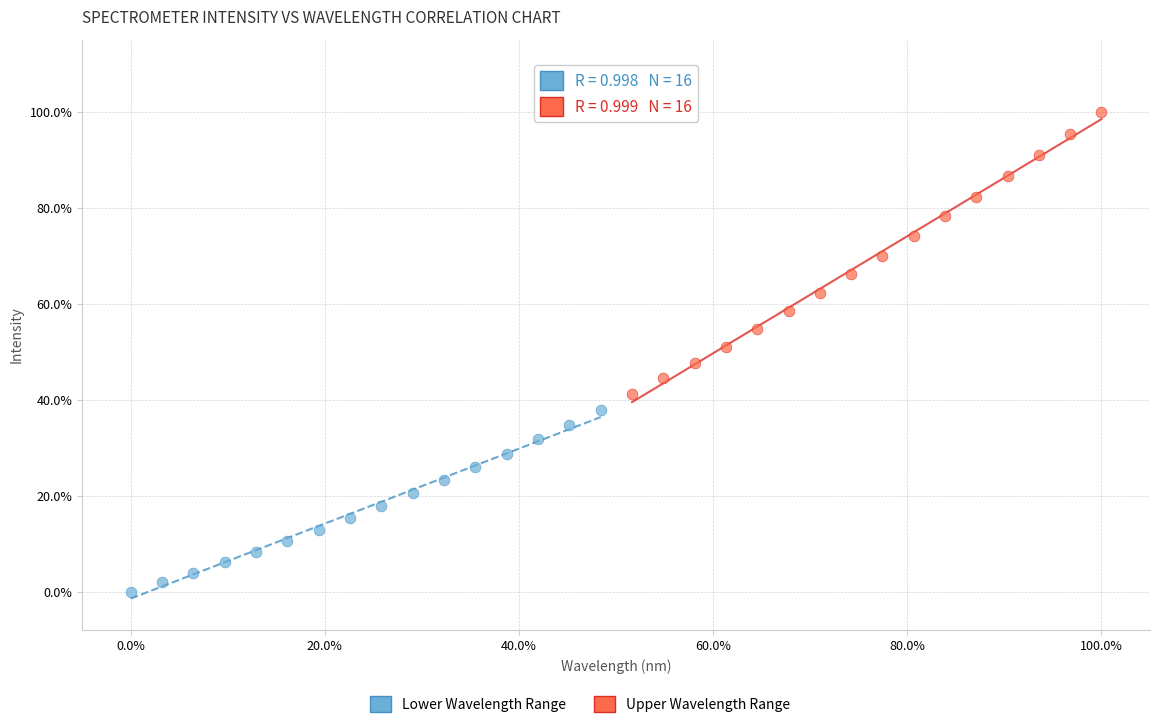

Which series contains the lowest Y value?

Lower Wavelength Range